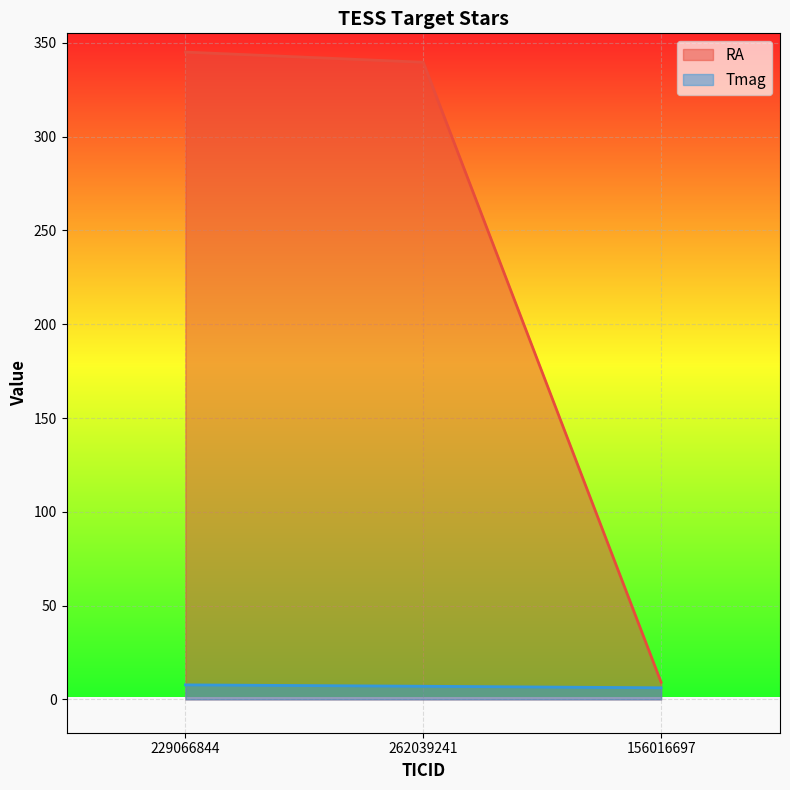

Between 229066844 and 262039241, which is larger?

229066844